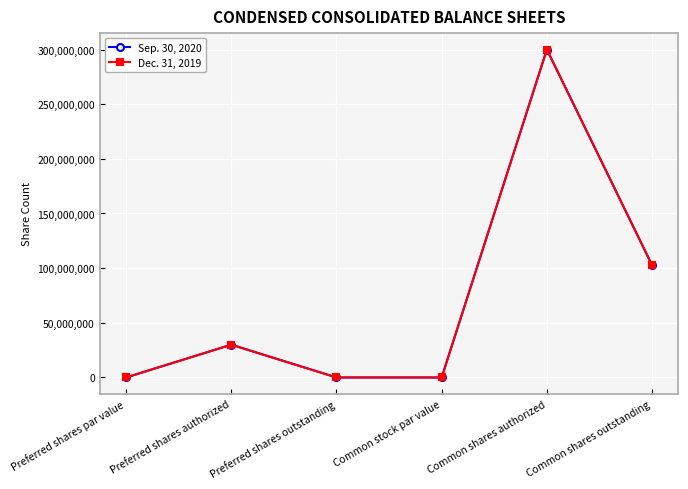

What are all the series names shown in the legend?

Sep. 30, 2020, Dec. 31, 2019